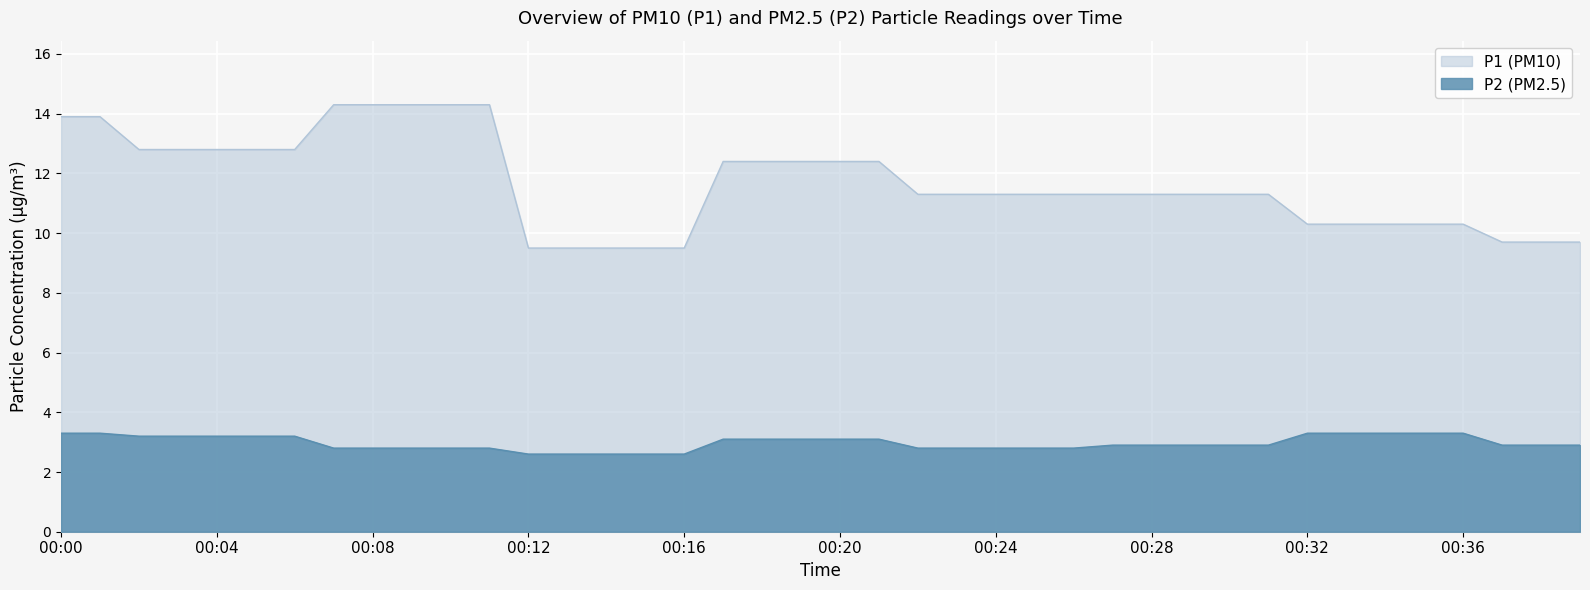

List the series in order of their peak value, lowest first.

P2, P1